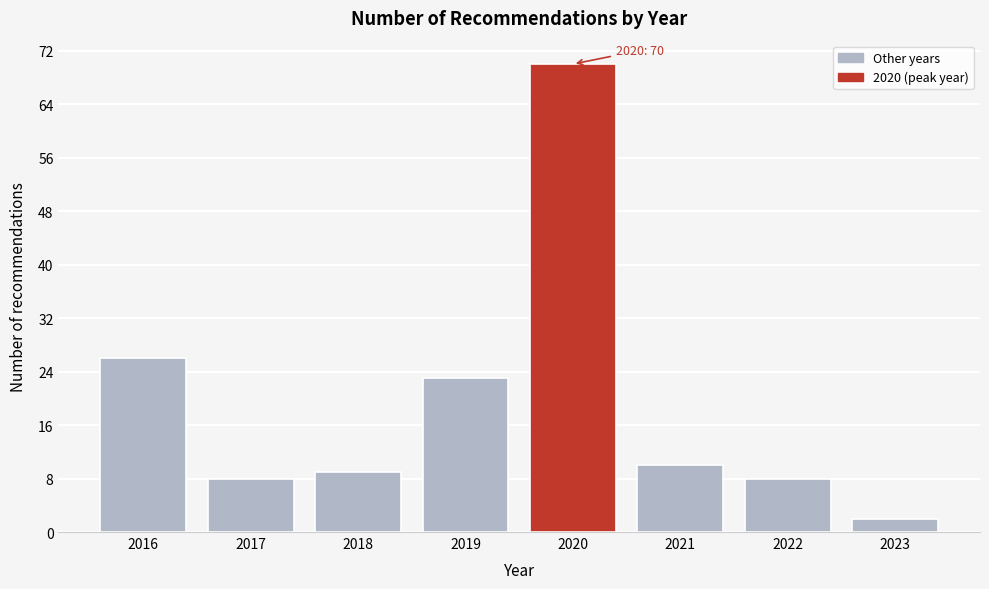

Reading right to left, list all the values displayed in this chart.

2023=2	2022=8	2021=10	2020=70	2019=23	2018=9	2017=8	2016=26